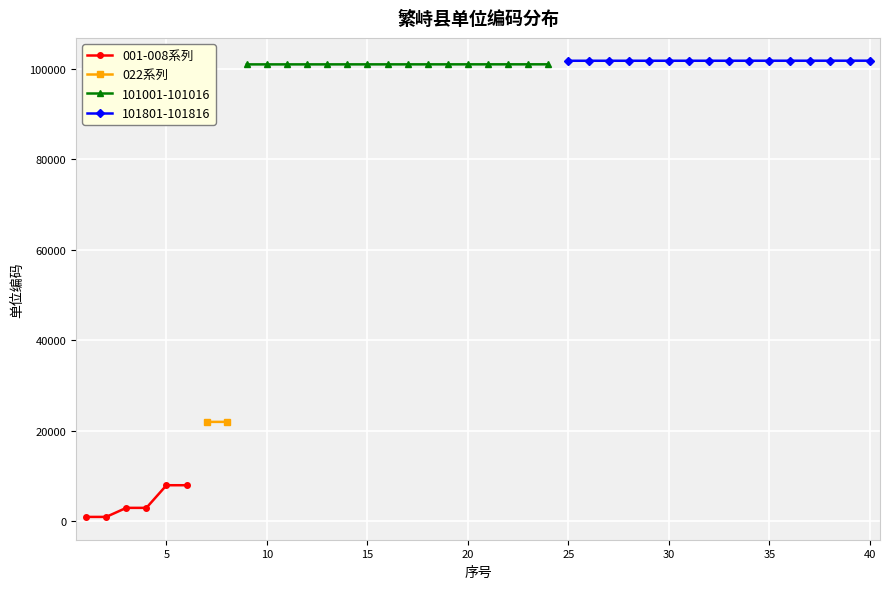

What is the difference between the second highest and second lowest values?

100009